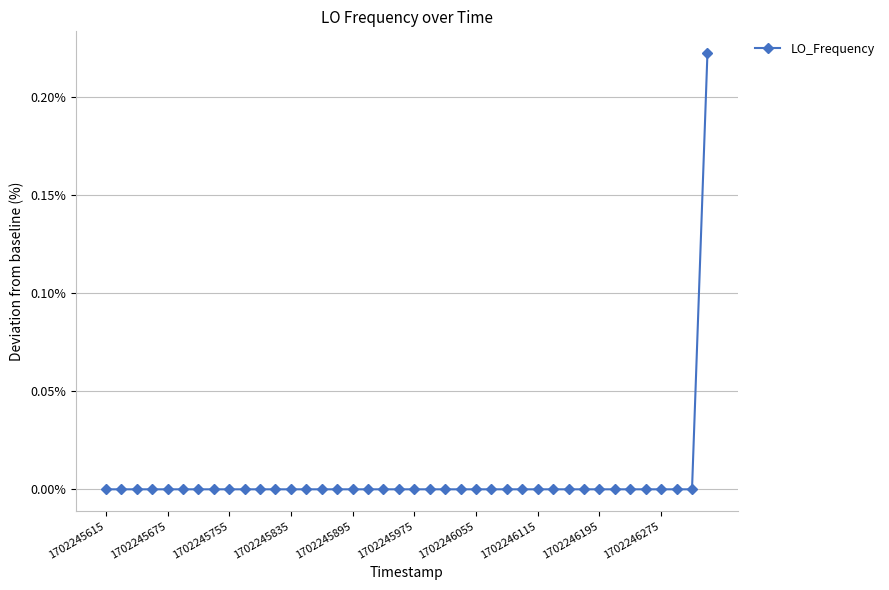

The chart shows a value of 0.0 at 1702245835. True or false?

True